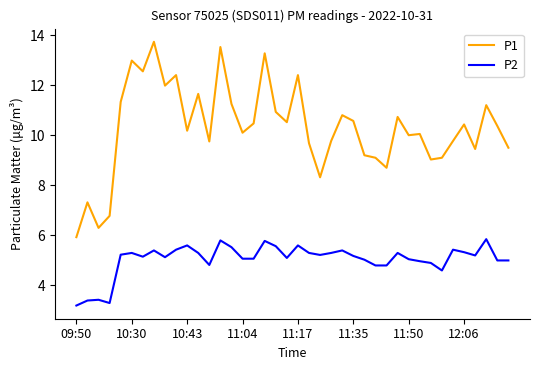

Does the chart display data point markers on the line(s)?

No